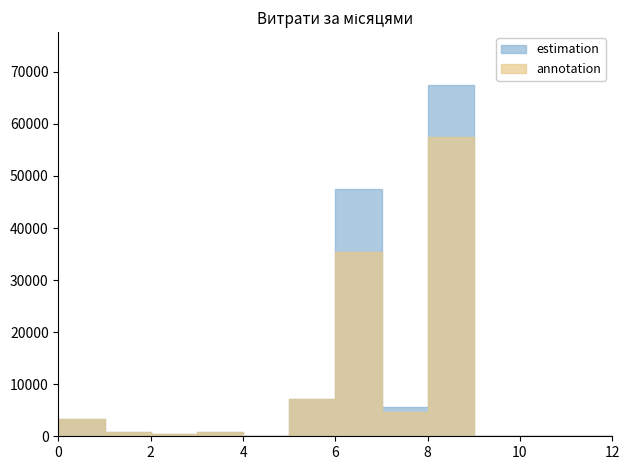

True or false: annotation and estimation intersect in this chart.

True